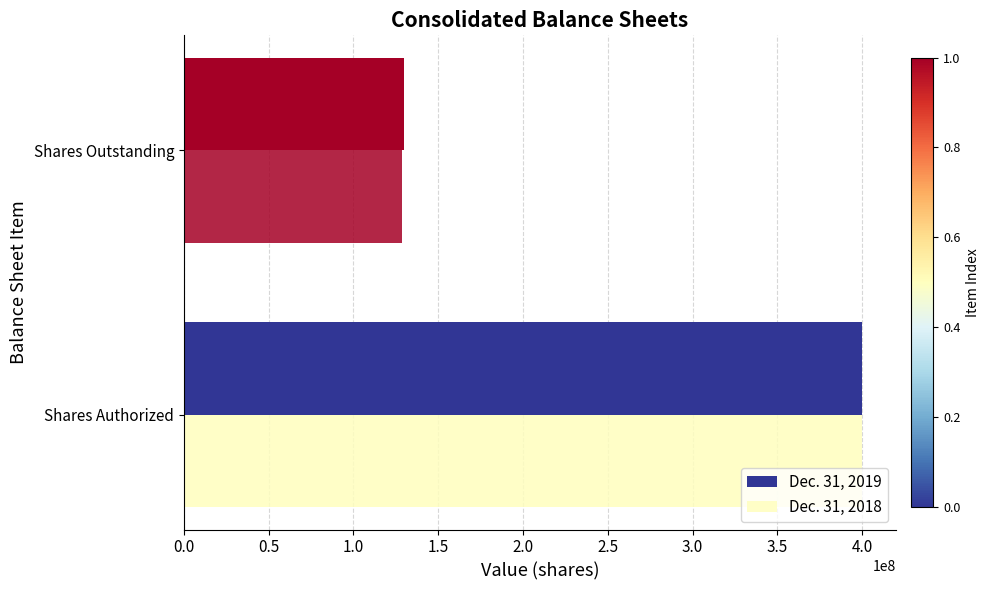

How many data points in Dec. 31, 2019 are less than 400000000?

1